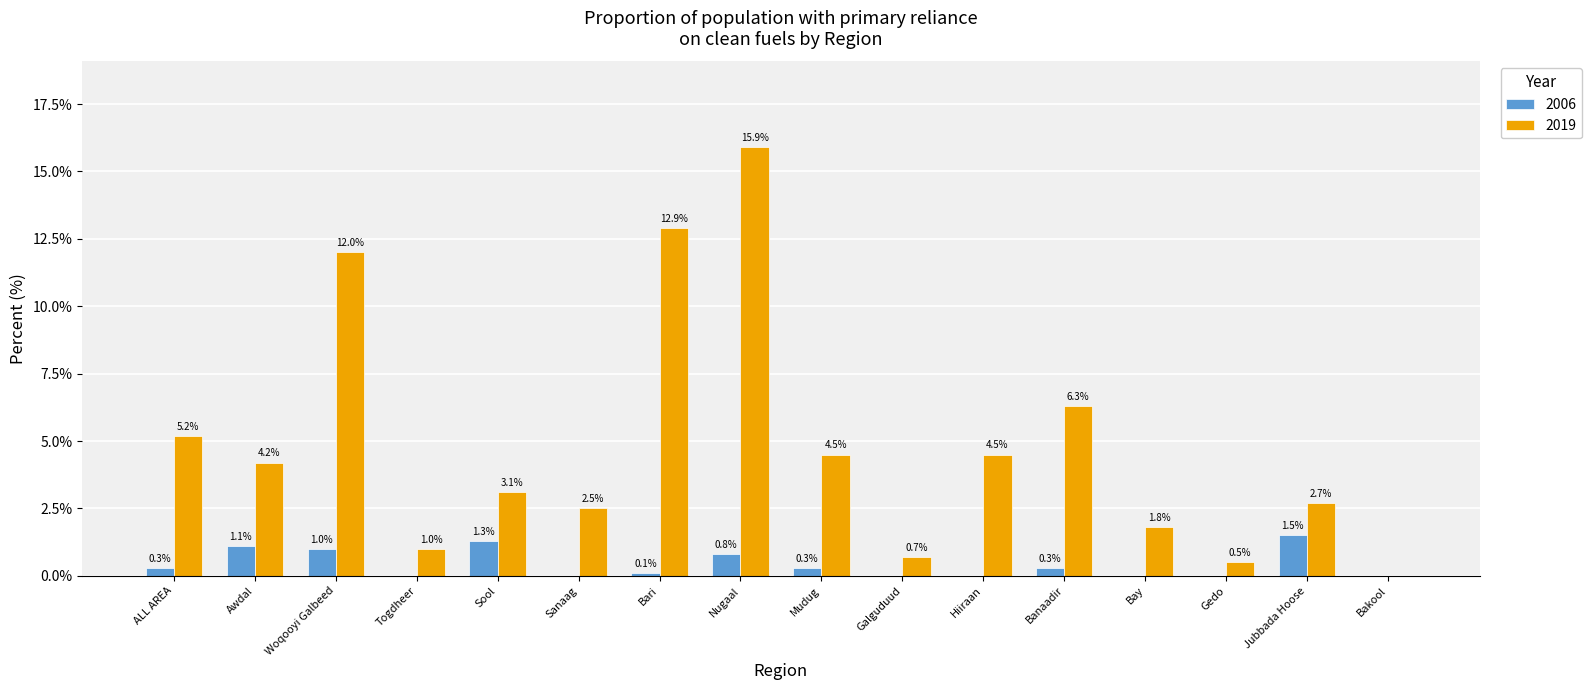

What is the total value across all series at Awdal?

5.3